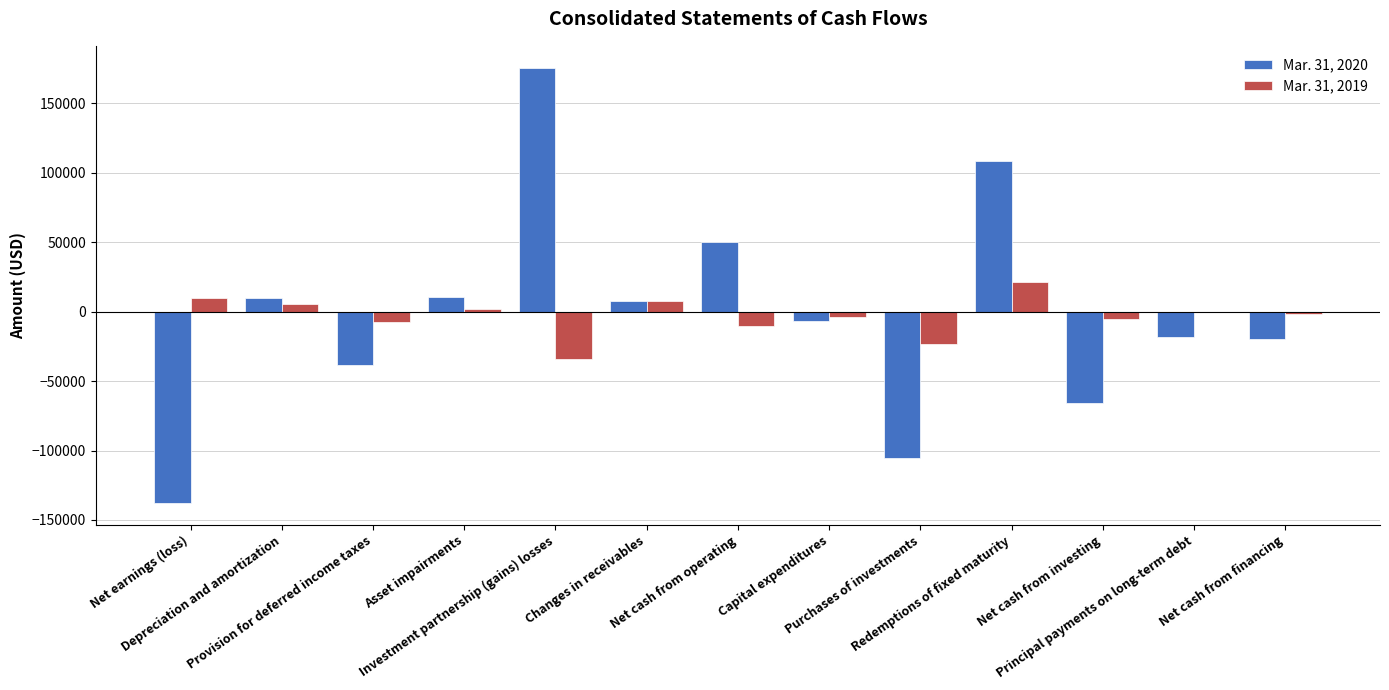

What is the sum of all Mar. 31, 2019 values?

-40082